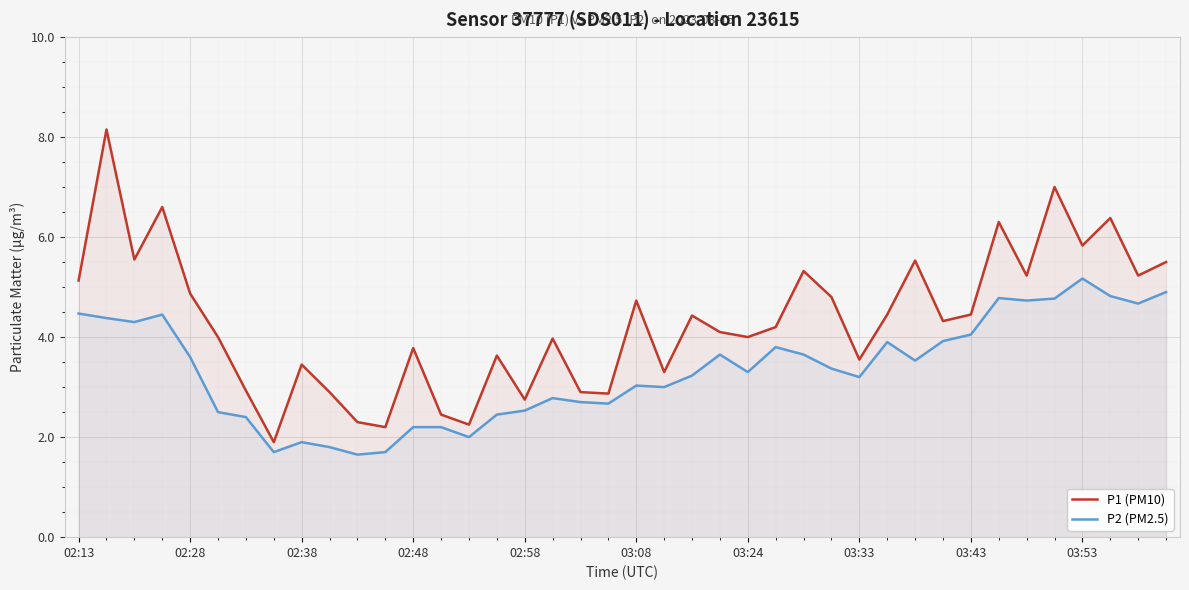

Which series has the widest spread of values?

P1 (PM10)